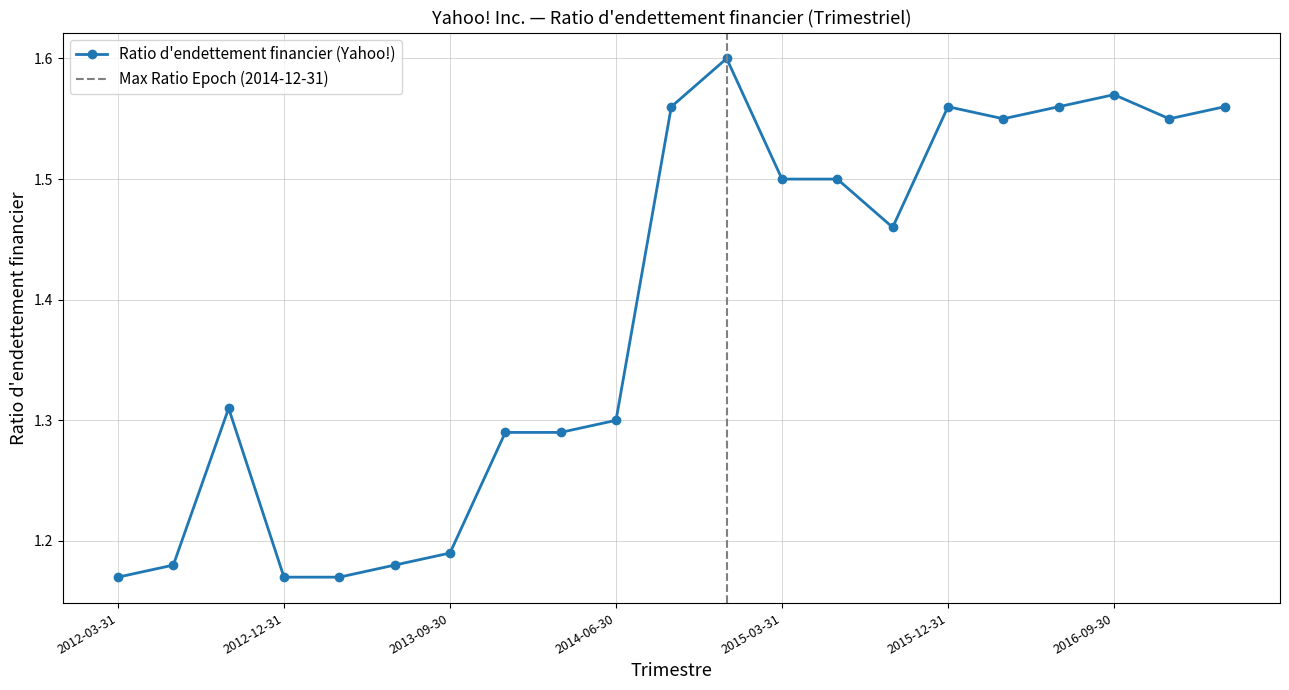

Rank the categories by value from lowest to highest.

2012-03-31, 2012-12-31, 2013-03-31, 2012-06-30, 2013-06-30, 2013-09-30, 2013-12-31, 2014-03-31, 2014-06-30, 2012-09-30, 2015-09-30, 2015-03-31, 2015-06-30, 2016-03-31, 2016-12-31, 2014-09-30, 2015-12-31, 2016-06-30, 2017-03-31, 2016-09-30, 2014-12-31